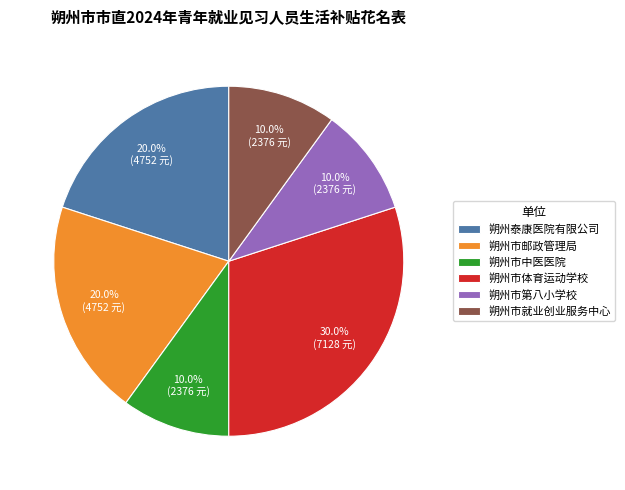

To the nearest percent, what percentage of the pie is 朔州市中医医院?

10%